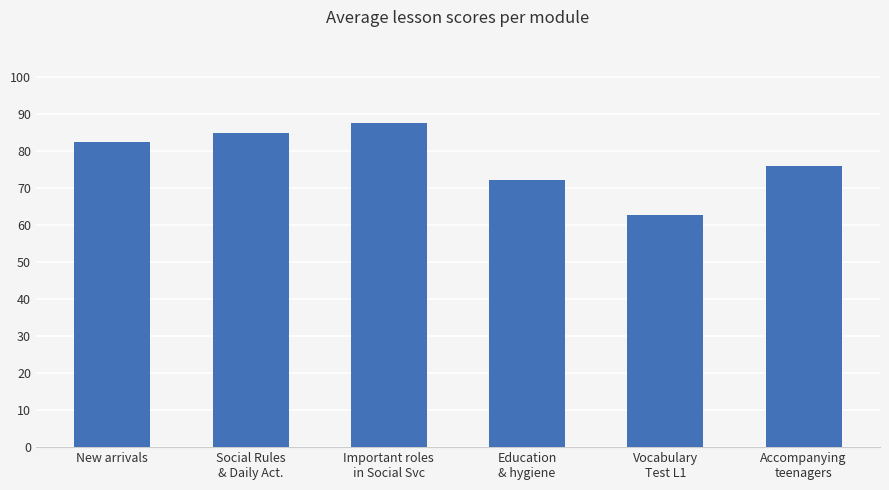

What is the sum of the values at Social Rules
& Daily Act. and New arrivals?

167.3